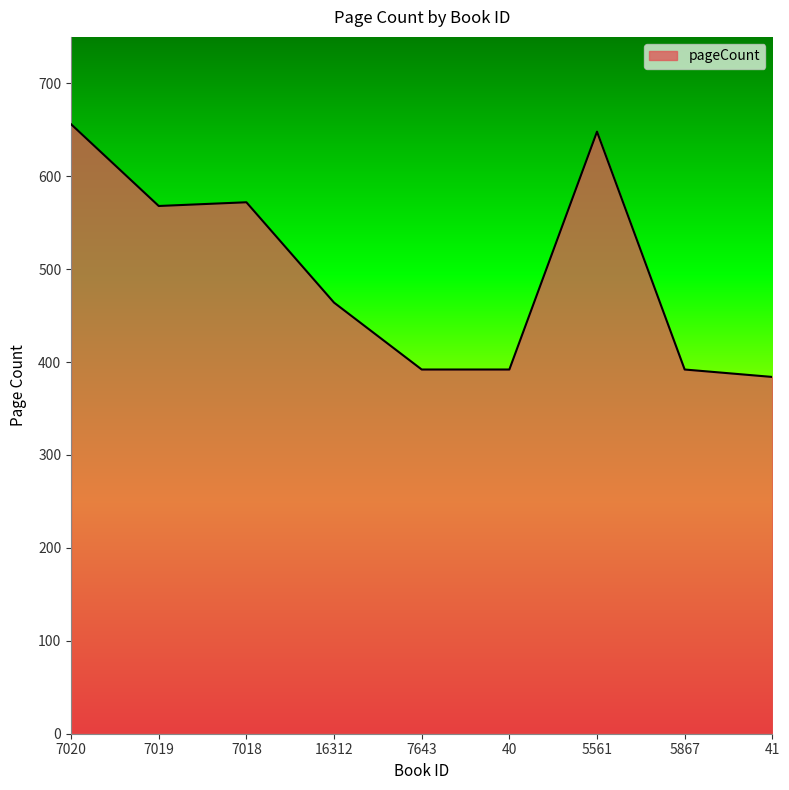

Which category has the lowest value across all series?

41